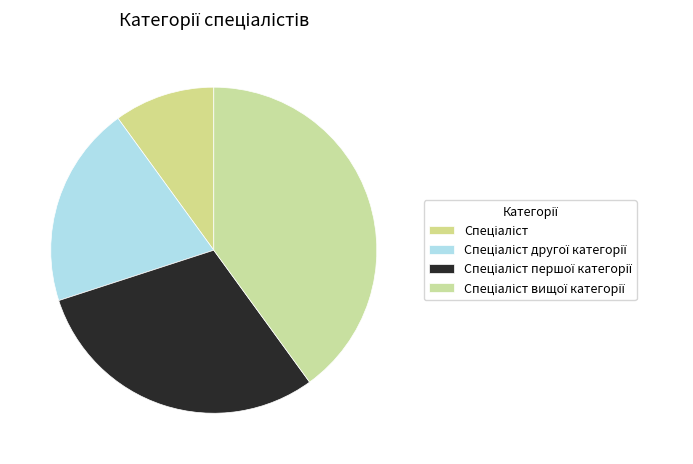

What is the smallest slice in the pie chart?

Спеціаліст